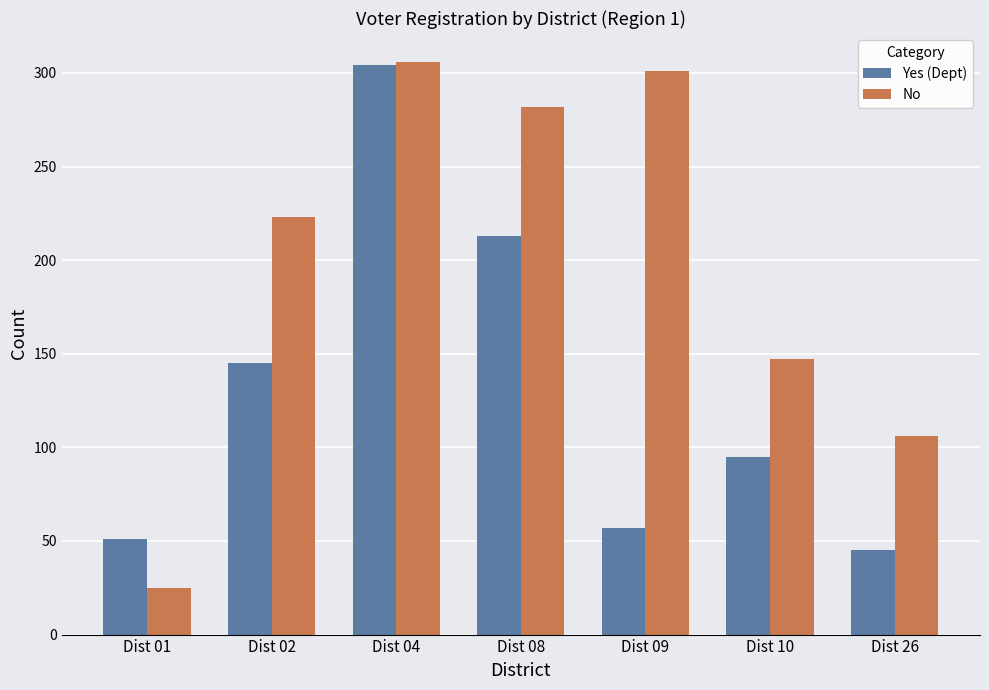

At Dist 08, list the series in order from smallest to largest.

Yes (Dept), No